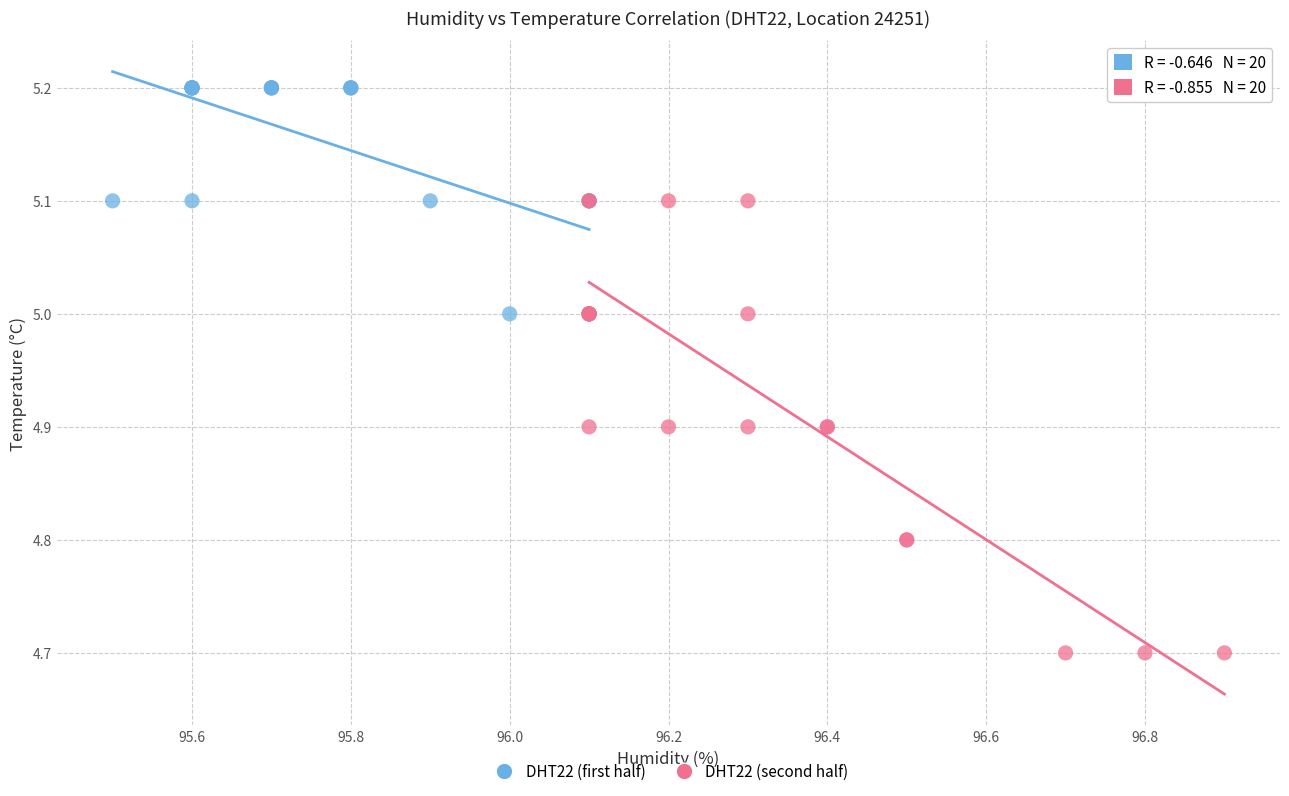

Which series contains the lowest Y value?

DHT22 (second half)